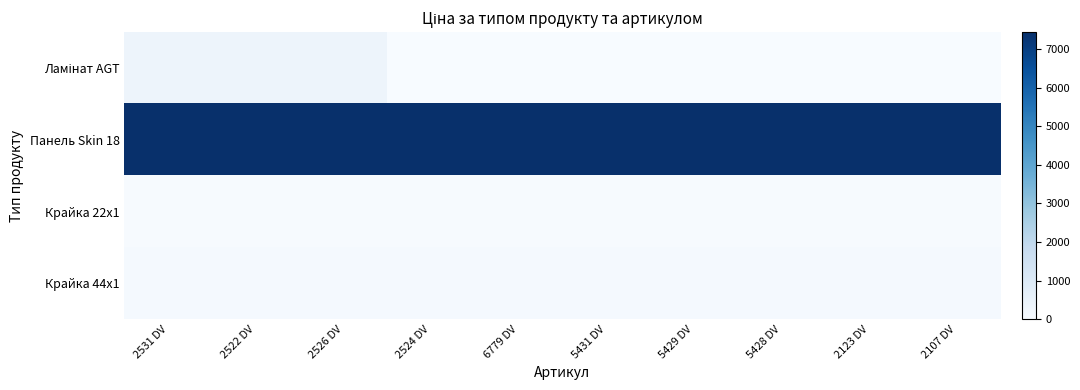

Between 2524 DV and 5431 DV, which series saw the biggest shift?

Крайка 44x1